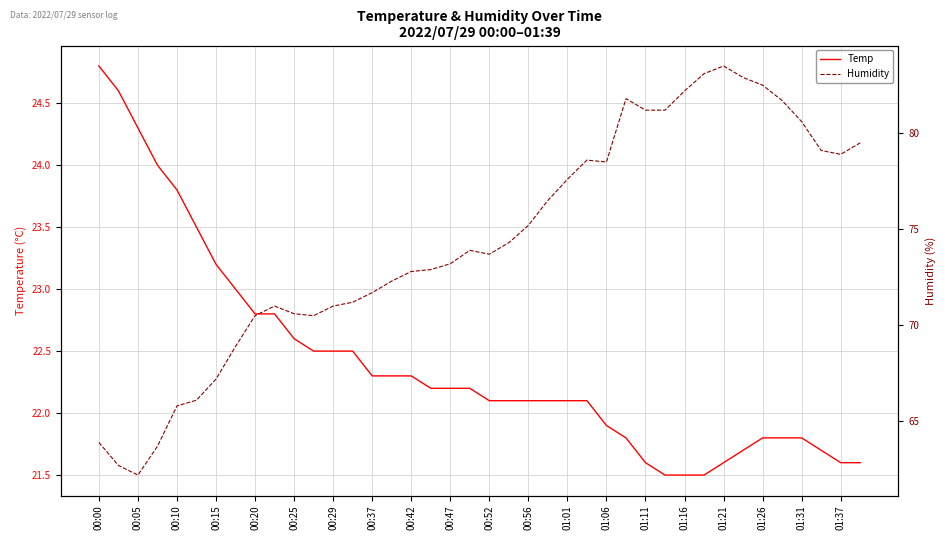

Reading left to right, list all the values displayed in this chart.

Temp: 24.8	24.6	24.3	24.0	23.8	23.5	23.2	23.0	22.8	22.8	22.6	22.5	22.5	22.5	22.3	22.3	22.3	22.2	22.2	22.2	22.1	22.1	22.1	22.1	22.1	22.1	21.9	21.8	21.6	21.5	21.5	21.5	21.6	21.7	21.8	21.8	21.8	21.7	21.6	21.6
Humidity: 63.9	62.7	62.2	63.7	65.8	66.1	67.2	68.9	70.5	71.0	70.6	70.5	71.0	71.2	71.7	72.3	72.8	72.9	73.2	73.9	73.7	74.3	75.2	76.5	77.6	78.6	78.5	81.8	81.2	81.2	82.2	83.1	83.5	82.9	82.5	81.7	80.6	79.1	78.9	79.5